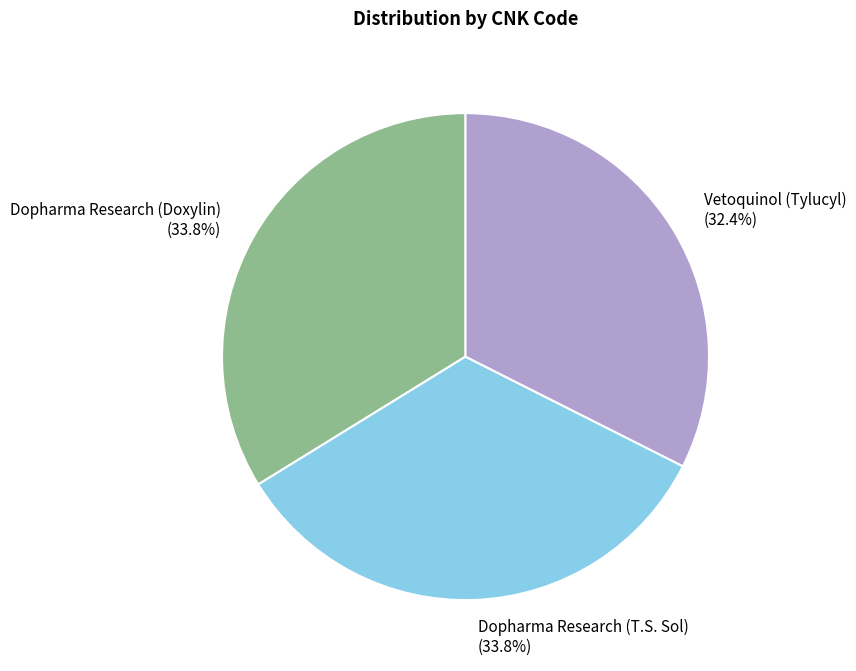

Which slice is the smallest?

Vetoquinol (Tylucyl)